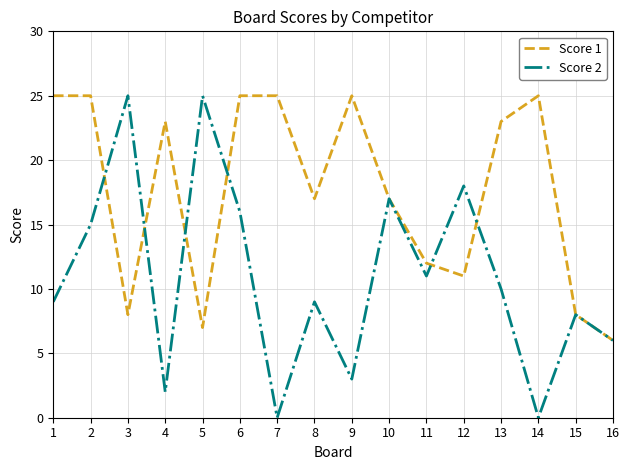

Reading right to left, list all the values displayed in this chart.

Score 1: 6	8	25	23	11	12	17	25	17	25	25	7	23	8	25	25
Score 2: 6	8	0	10	18	11	17	3	9	0	16	25	2	25	15	9